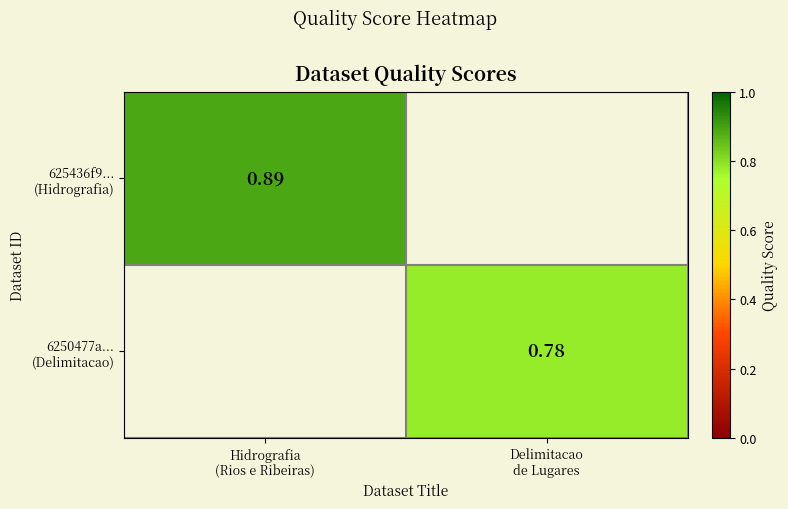

What is the average value of the 6250477a... (Delimitacao) series?

0.4